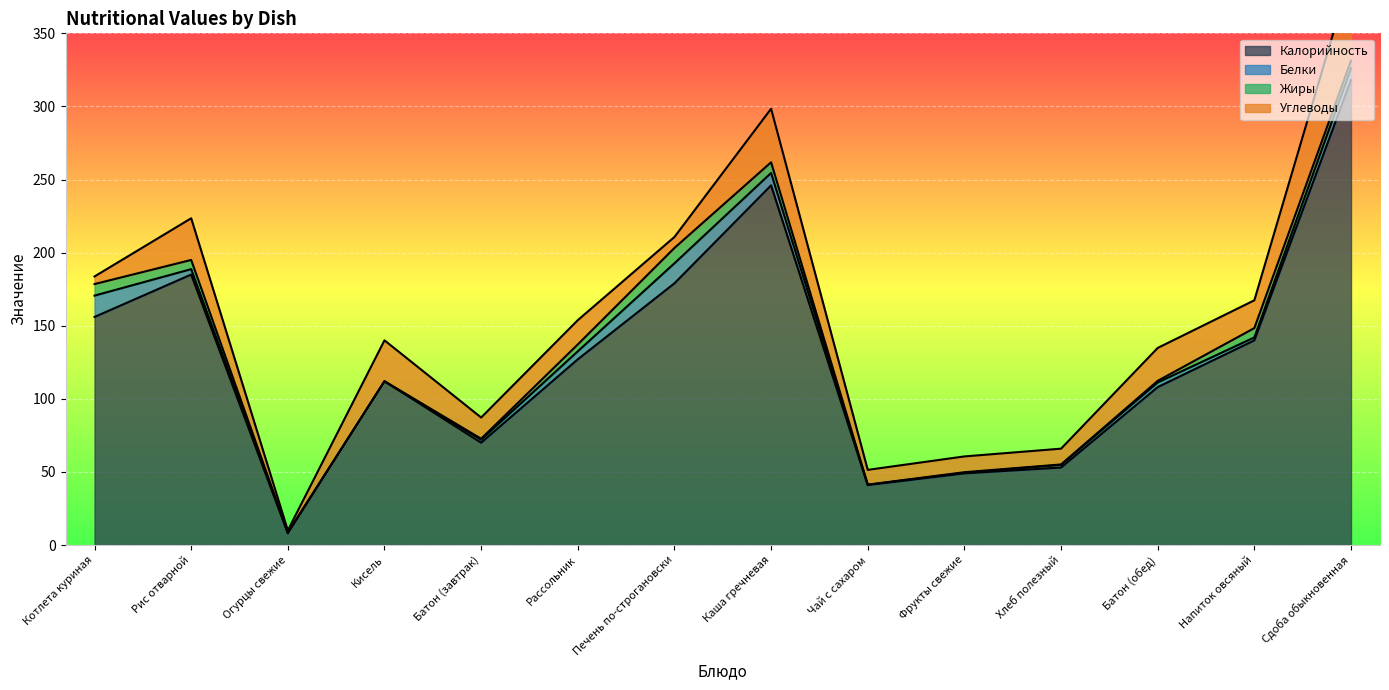

True or false: Калорийность and Углеводы intersect in this chart.

False